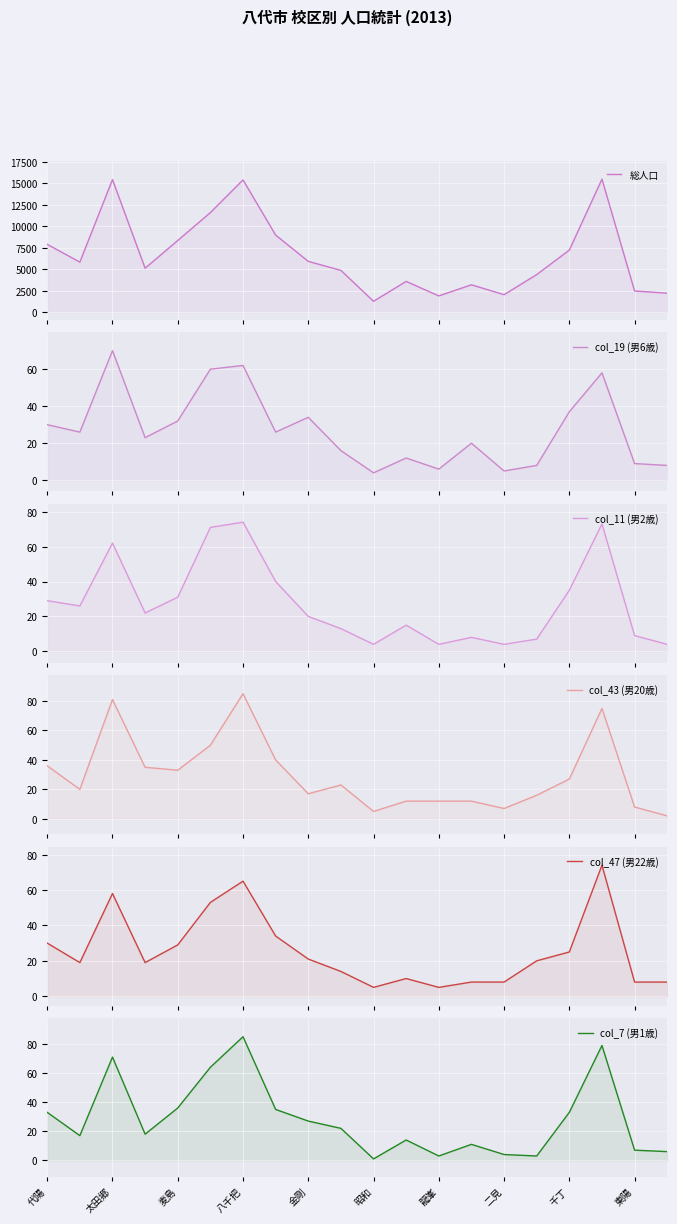

How many lines are shown in the chart?

6